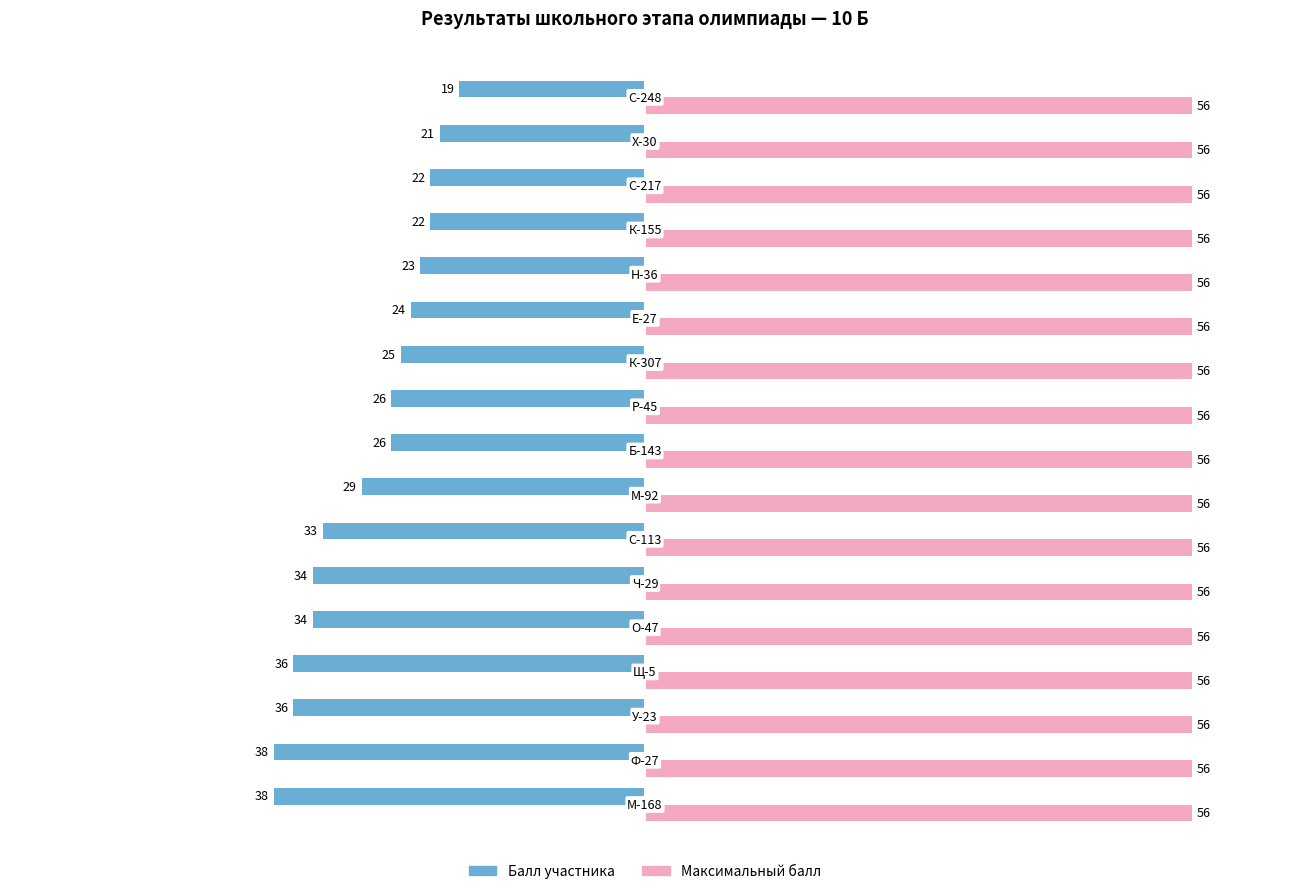

Rank the series by their maximum value, from lowest to highest.

Балл участника, Максимальный балл